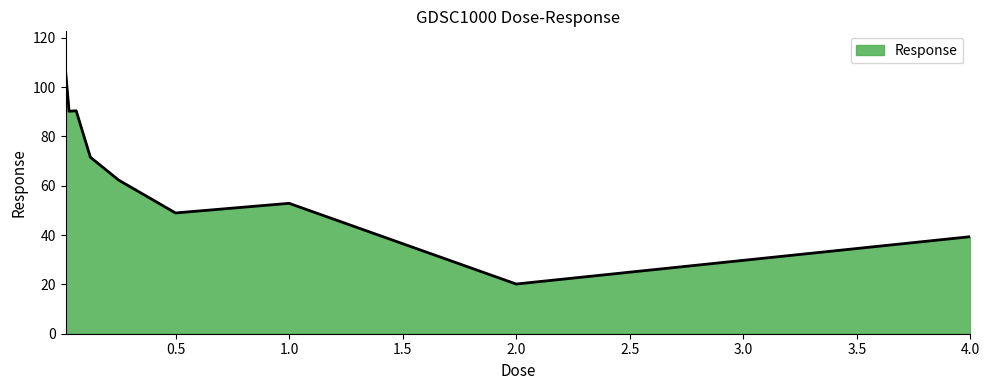

What is the average value?

64.7